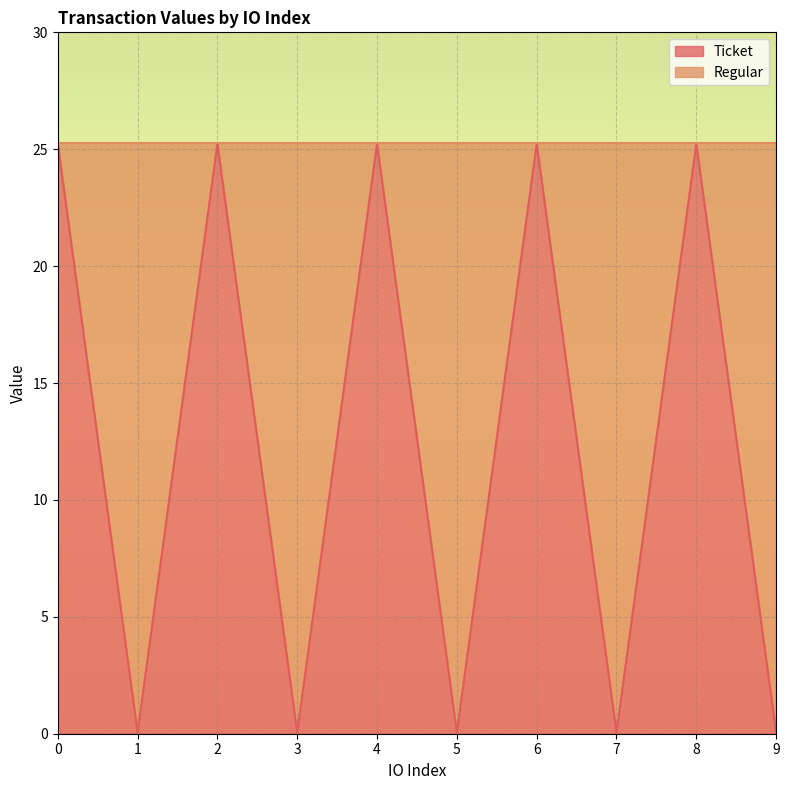

At which label is the value closest to 12?

1